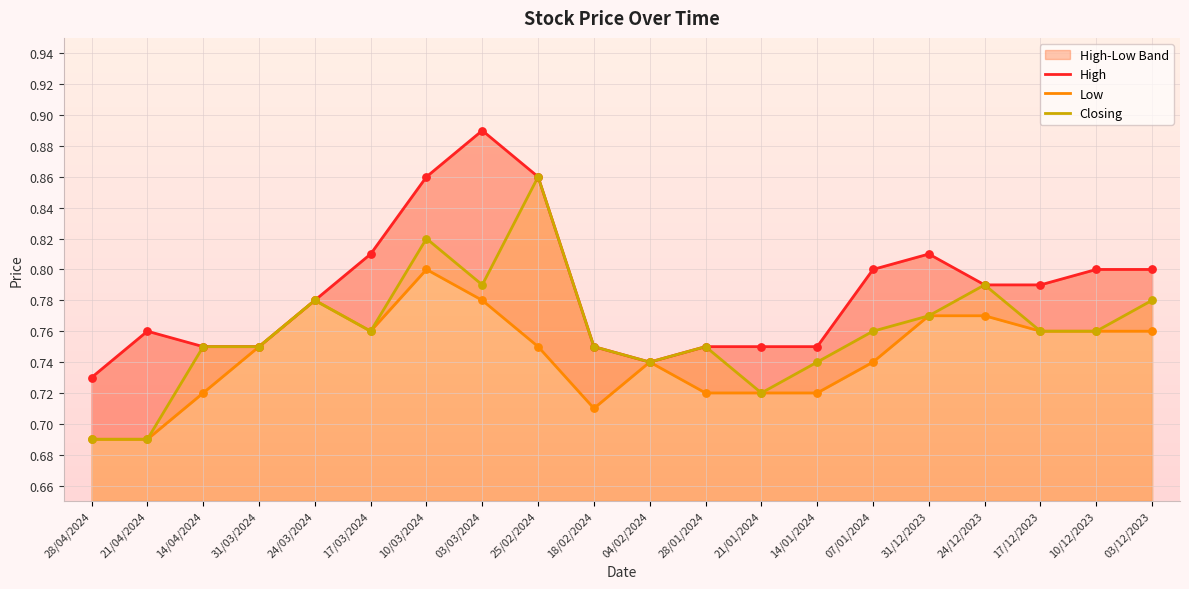

At which category is the sum across all series the highest?

10/03/2024